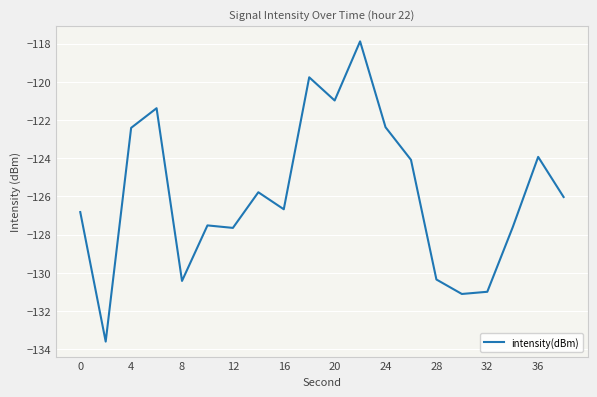

What is the greatest value displayed?

-117.9